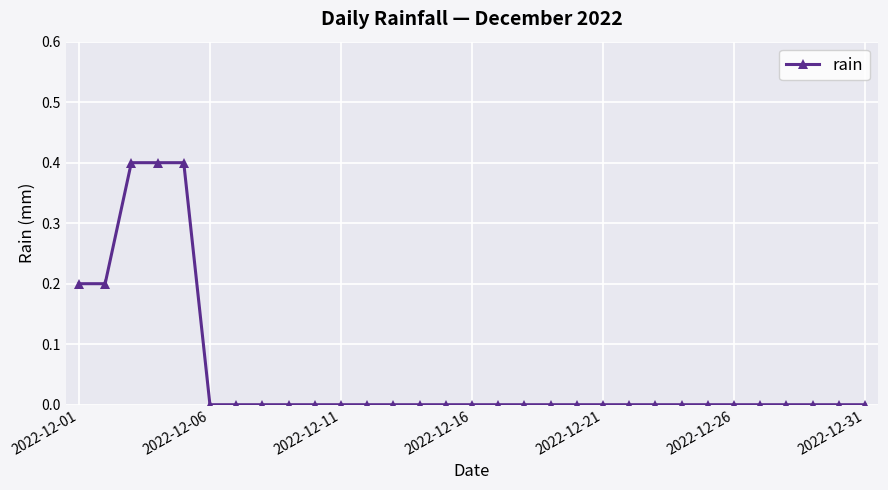

What is the maximum value shown in the chart?

0.4